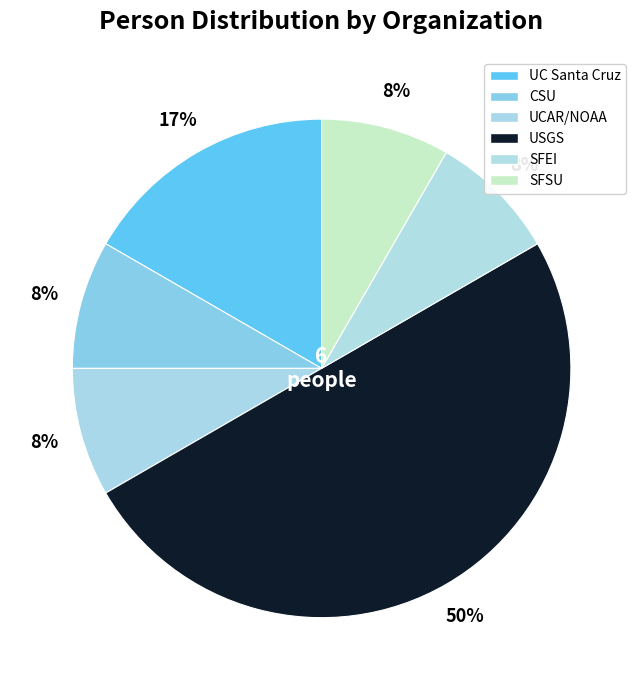

To the nearest percent, what is the average slice percentage?

17%